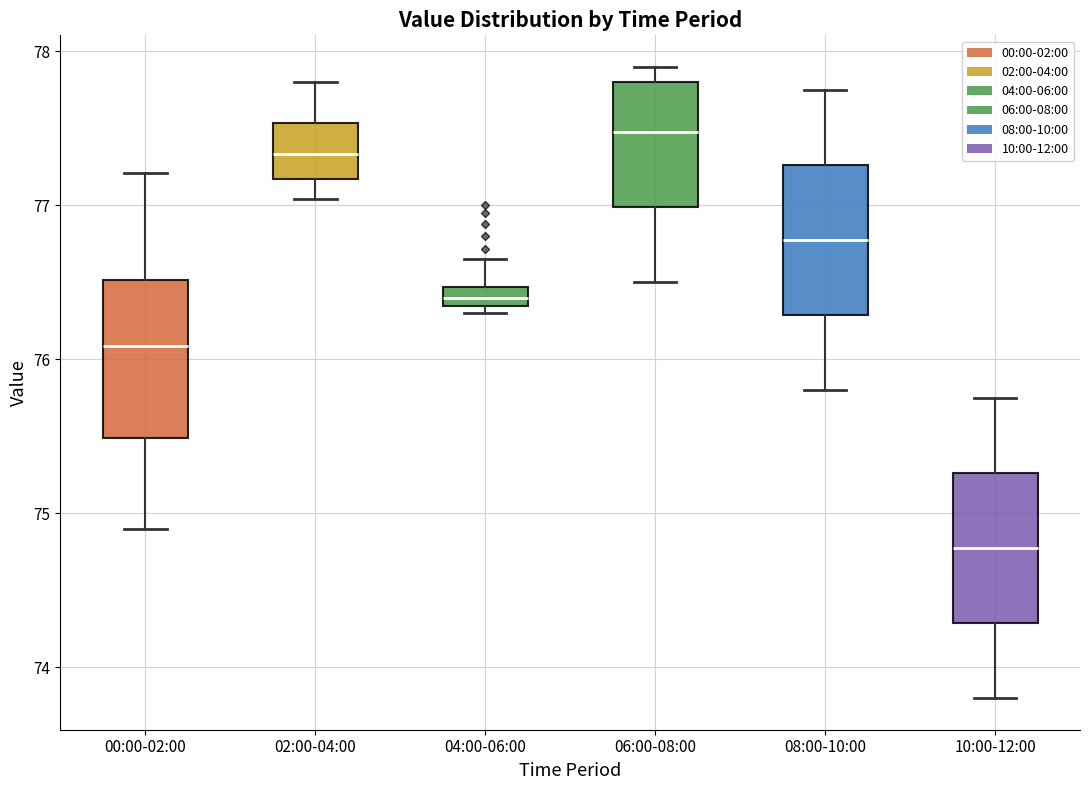

Which box's median line is the highest?

06:00-08:00